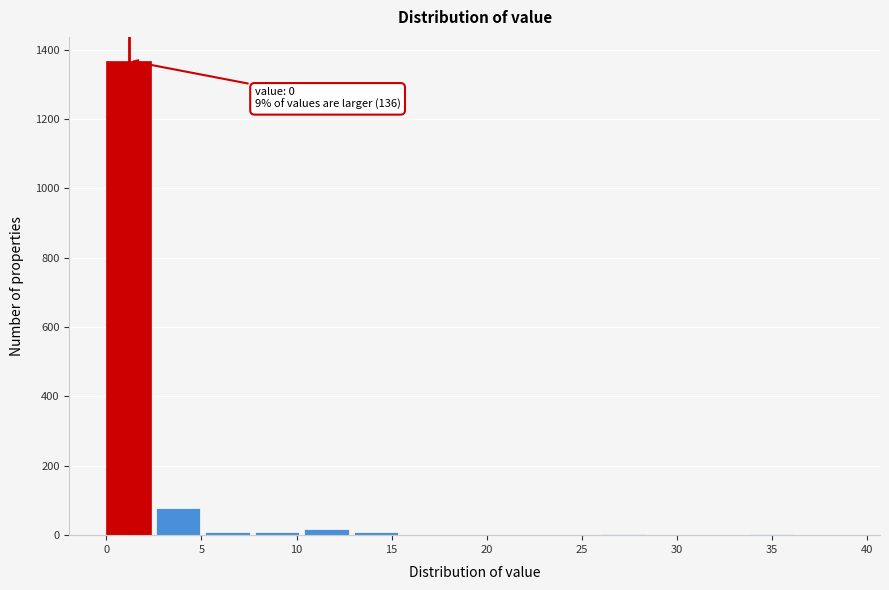

Over which range of the x-axis is the bar tallest?

0.0 to 2.6